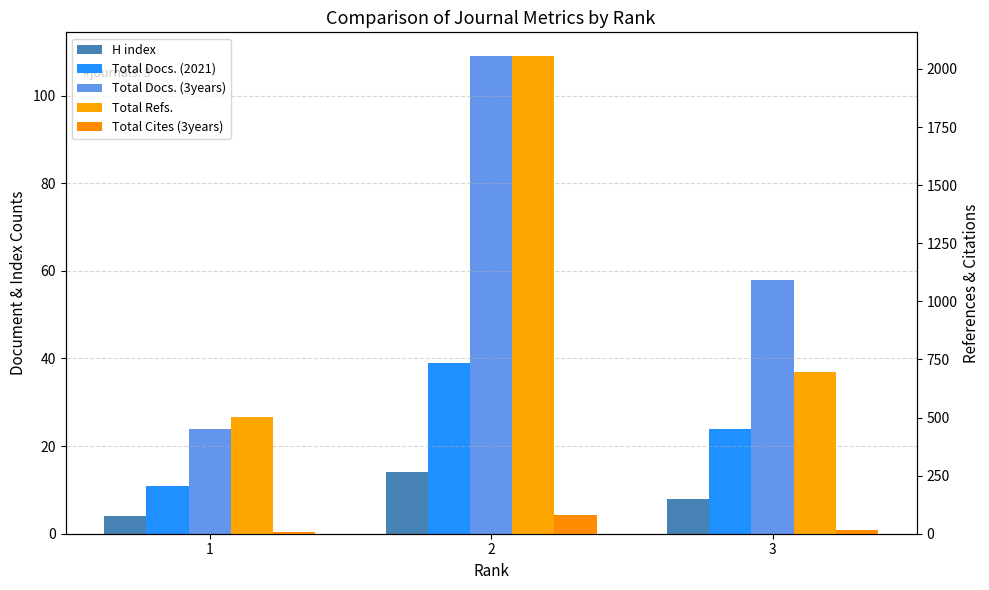

Which series has the largest total across all categories?

Total Refs.